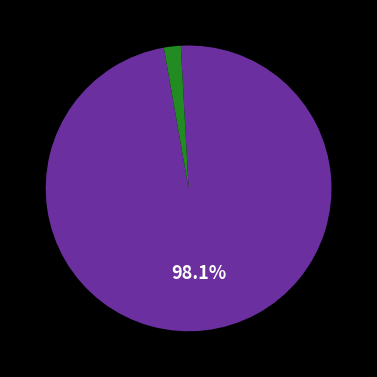

Is there any slice that represents more than half of the pie?

Yes